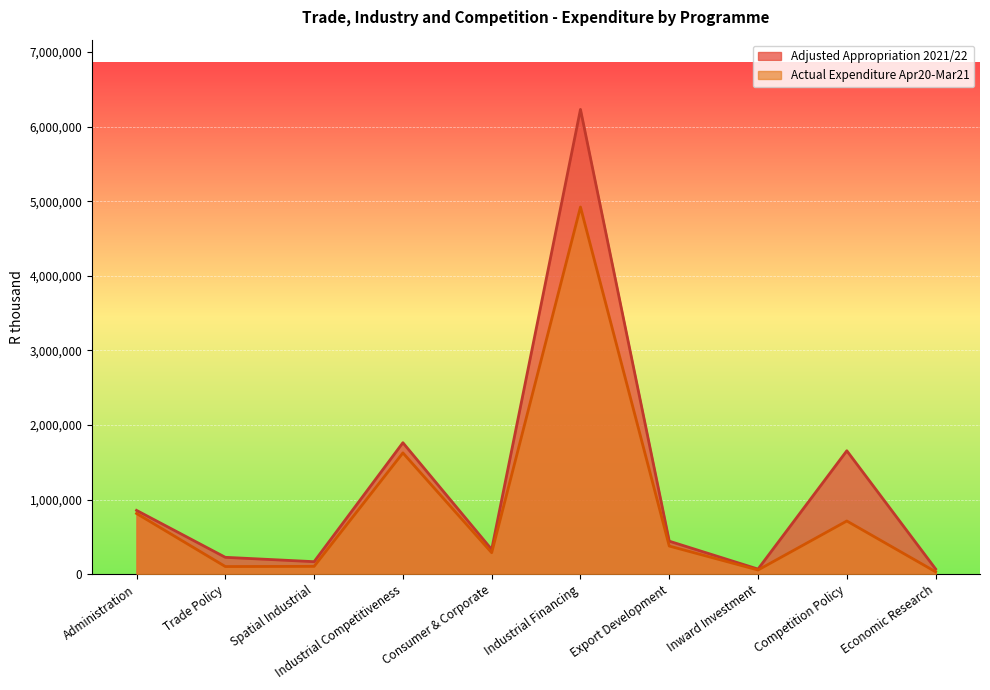

Where does the Adjusted Appropriation 2021/22 series first go above 443139?

Administration